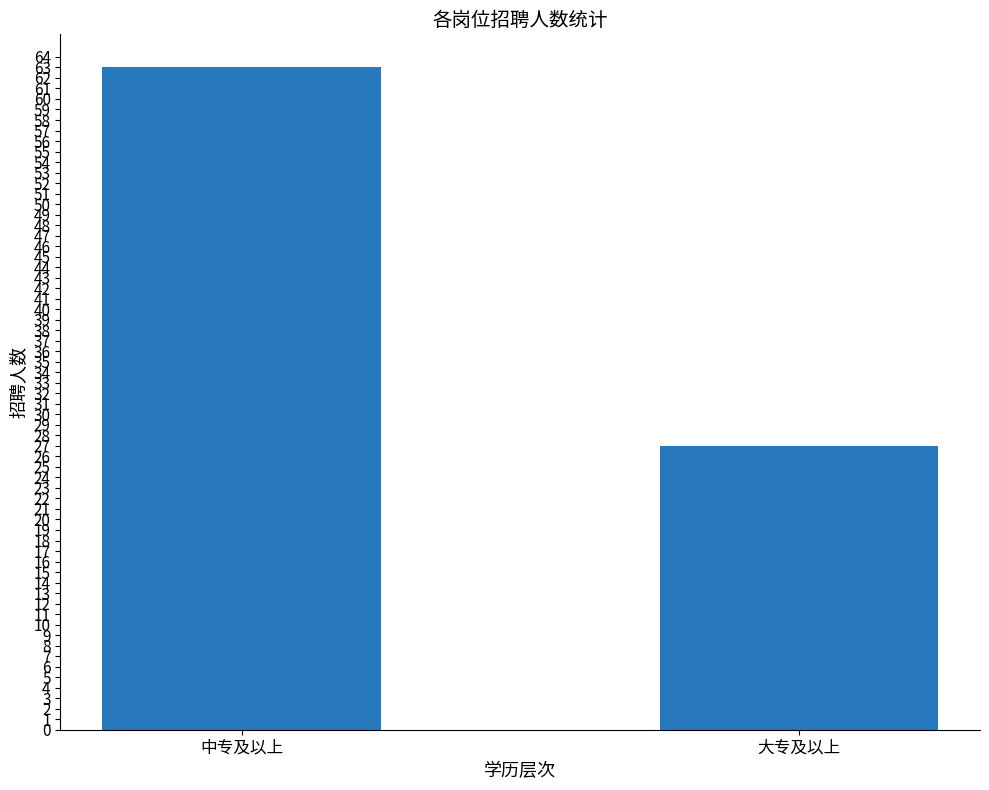

Reading right to left, transcribe all the data shown in this chart.

大专及以上=27	中专及以上=63